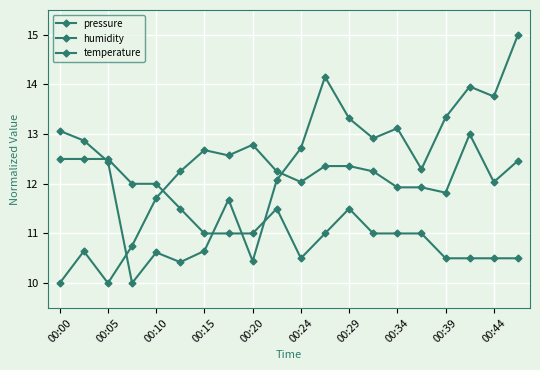

At which category does humidity reach its first local peak?

00:05